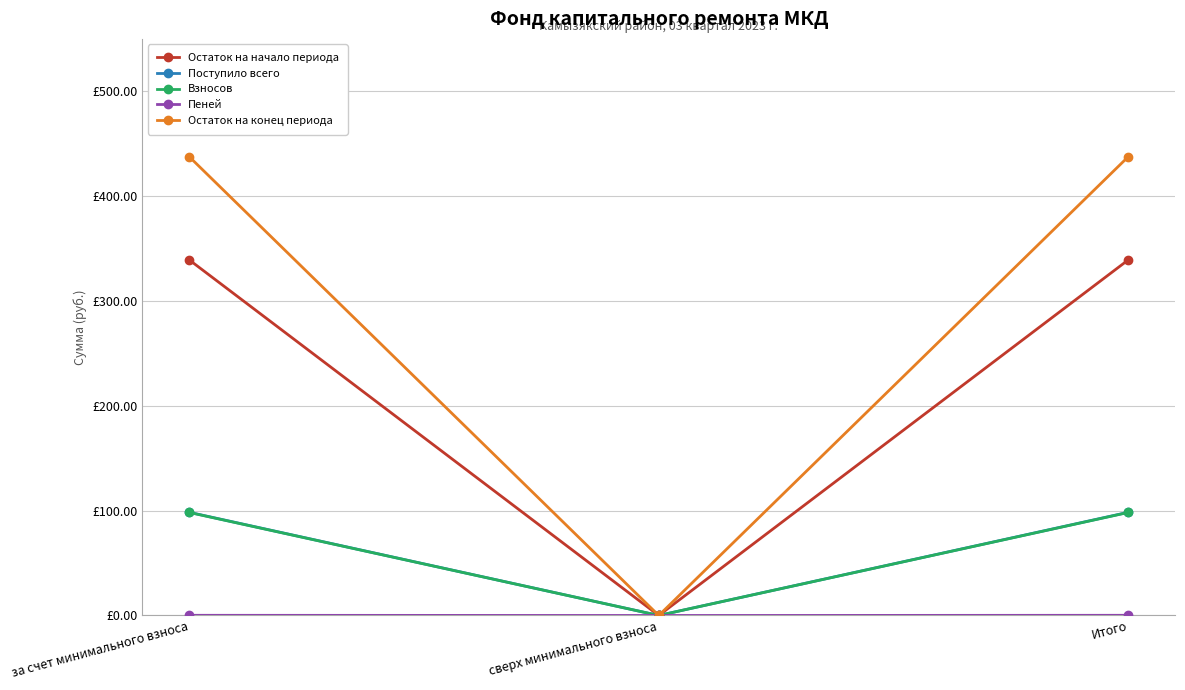

Does the chart have visible grid lines?

Yes